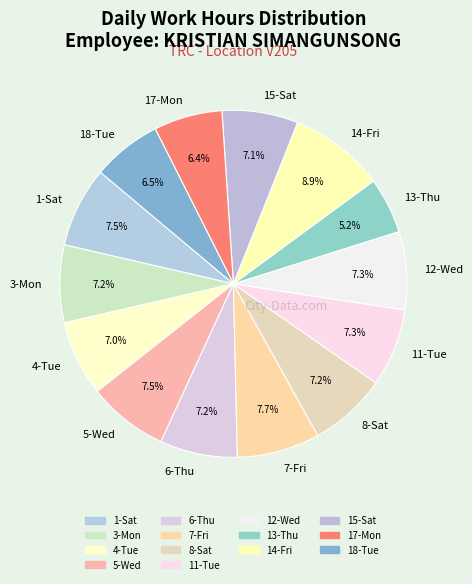

Does 8-Sat account for over 50% of the chart?

No